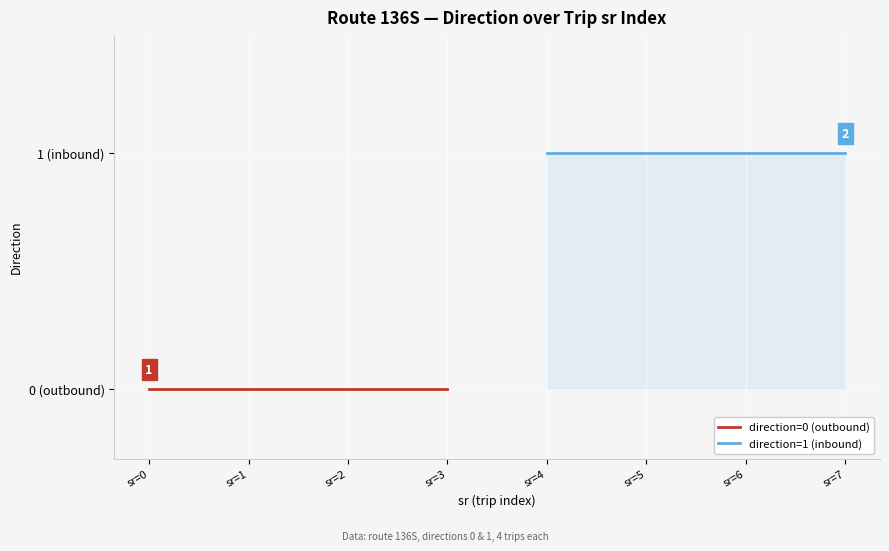

Is the value of direction=0 (outbound) at sr=1 greater than the value of direction=1 (inbound) at sr=3?

No